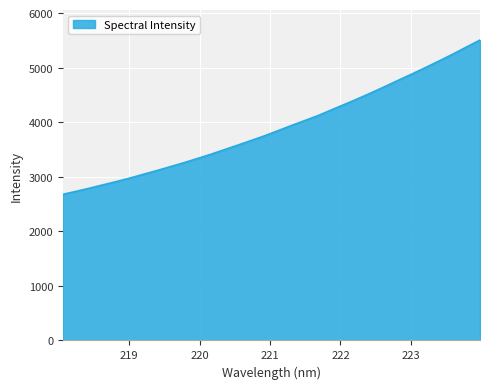

What is the maximum value shown in the chart?

5508.4